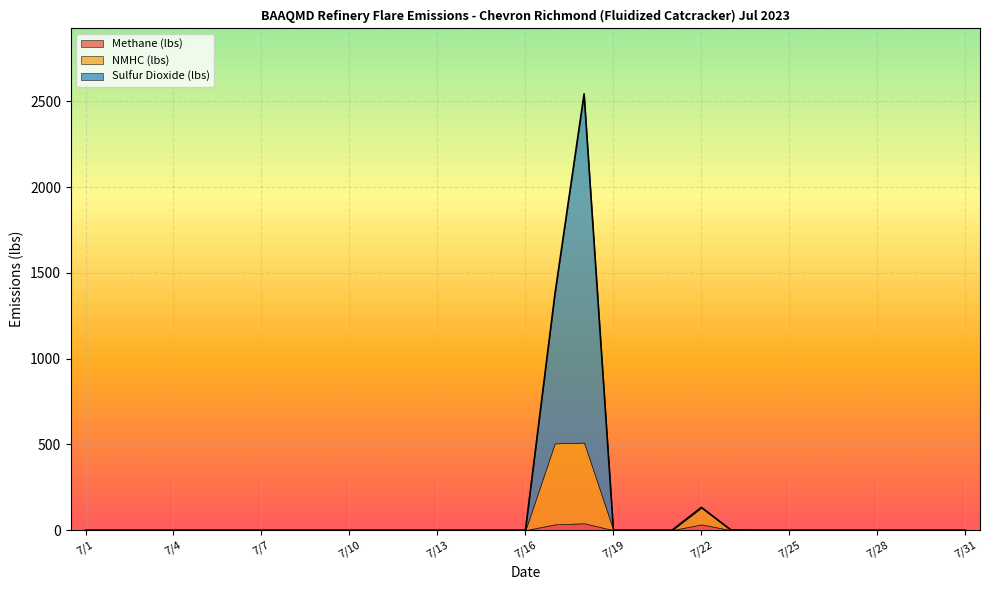

Between which two adjacent categories do Sulfur Dioxide (lbs) and Methane (lbs) first intersect?

7/22 and 7/23